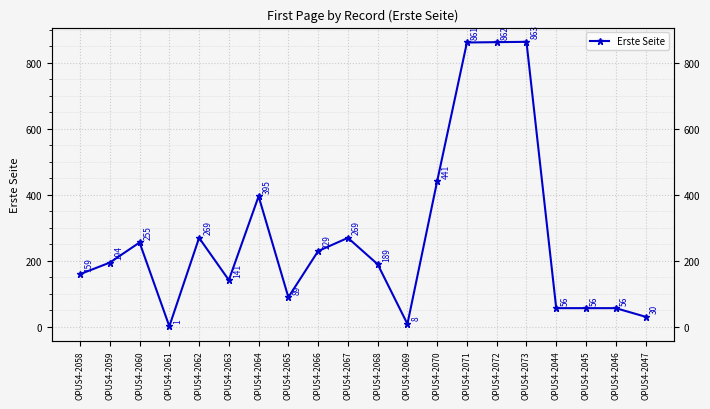

True or false: there are more than 1 points higher than both neighbors.

True